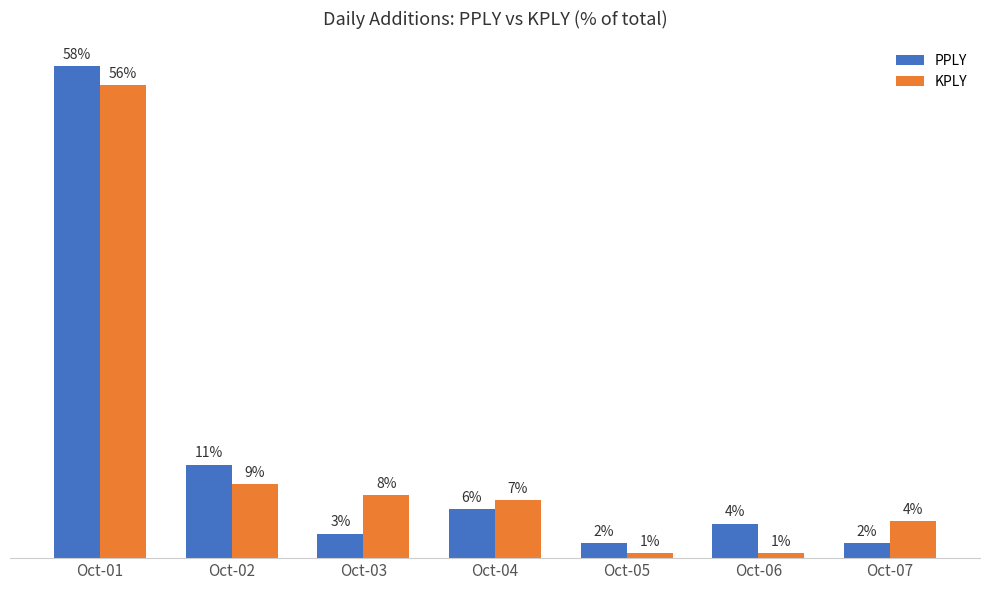

What are all the series names shown in the legend?

PPLY, KPLY